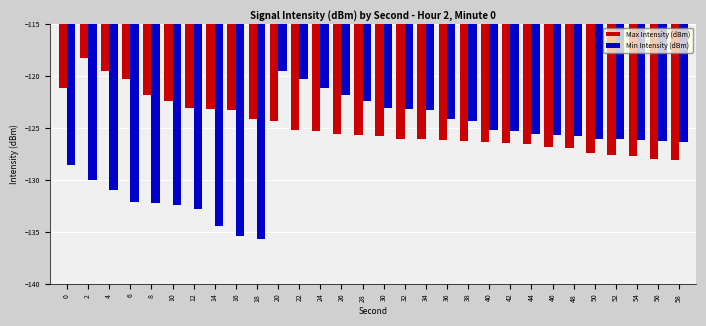

What is the value of the Max Intensity (dBm) bar at the 10th from the left?

-124.1